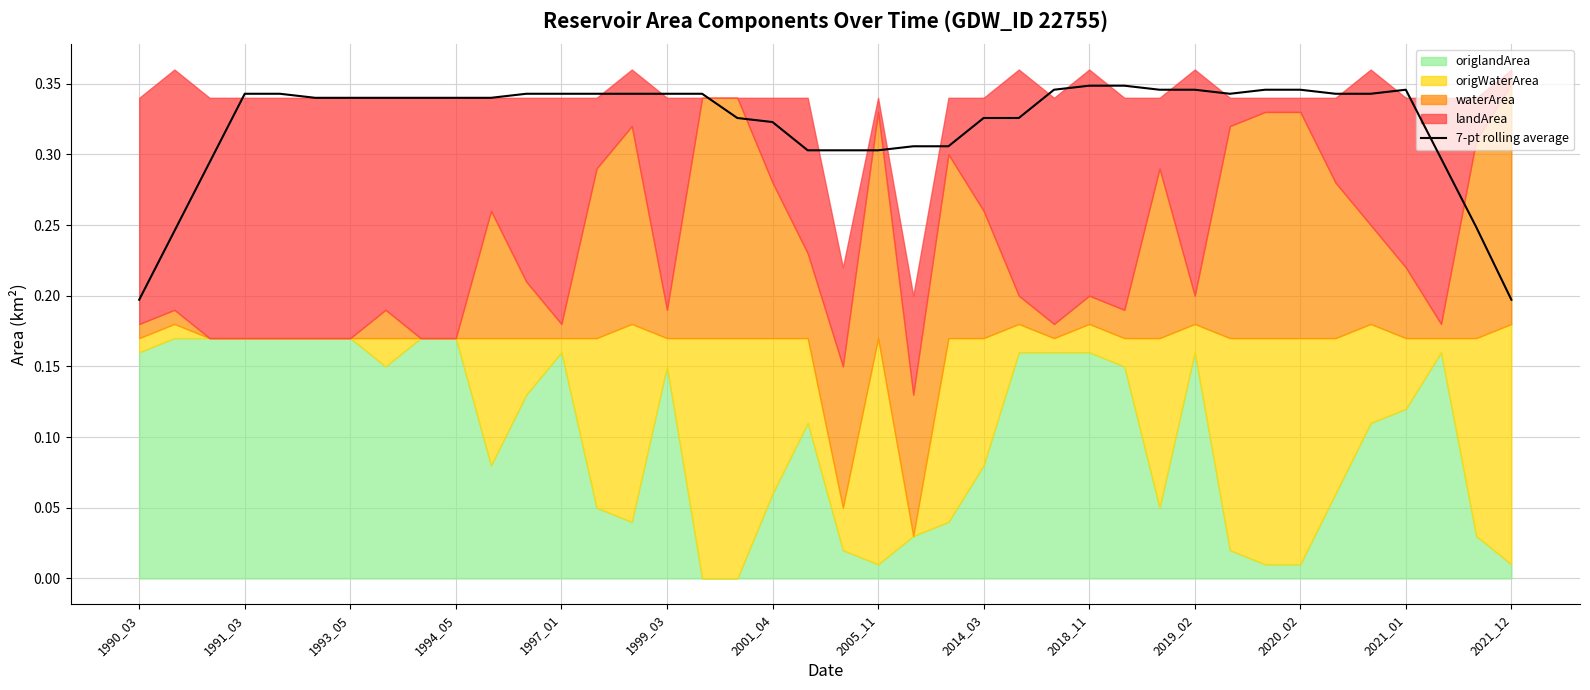

Does the chart display data point markers on the line(s)?

No